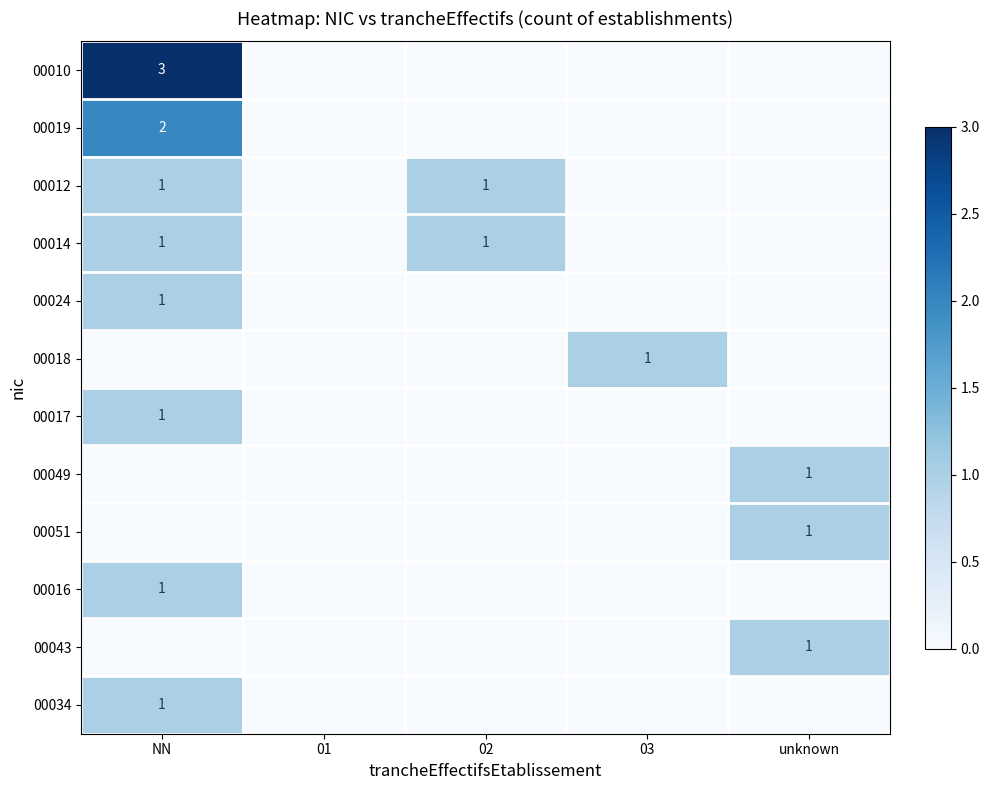

The value of 00043 at unknown is 1. True or false?

True